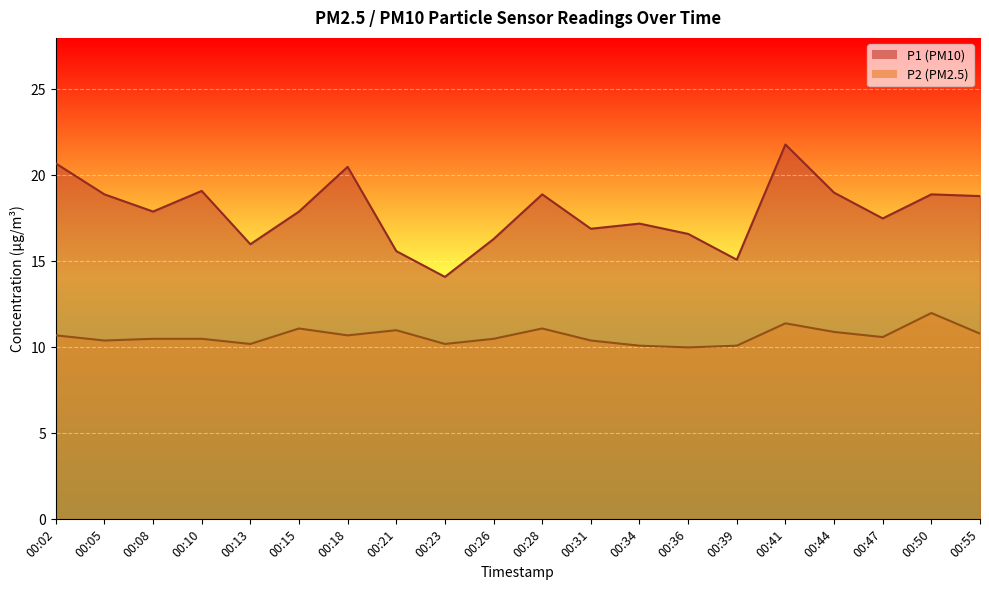

Is it true that P1 equals 28.5 at 00:36?

False